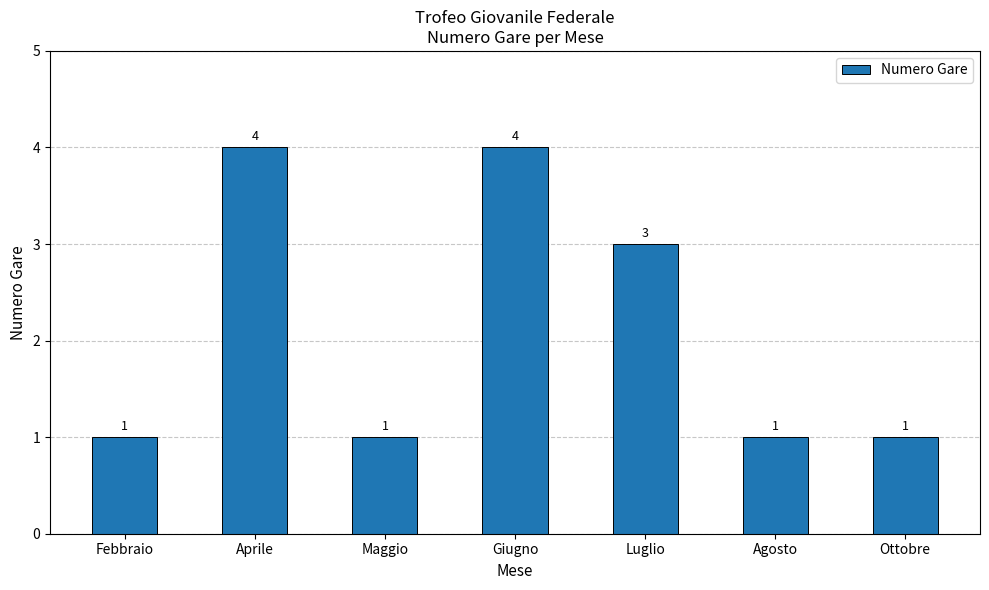

What is the maximum value shown in the chart?

4